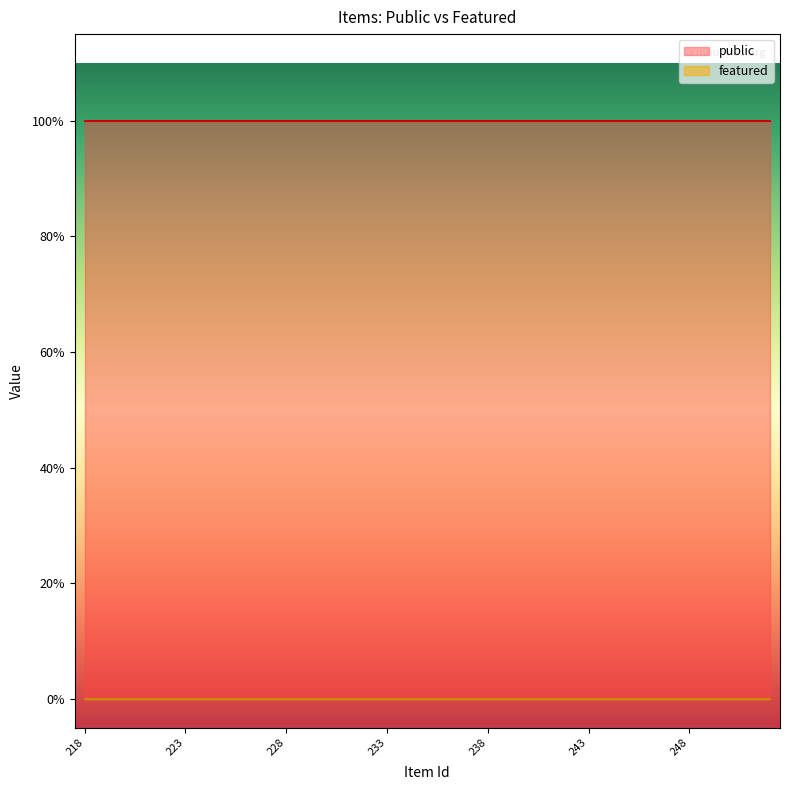

True or false: public and featured intersect in this chart.

False